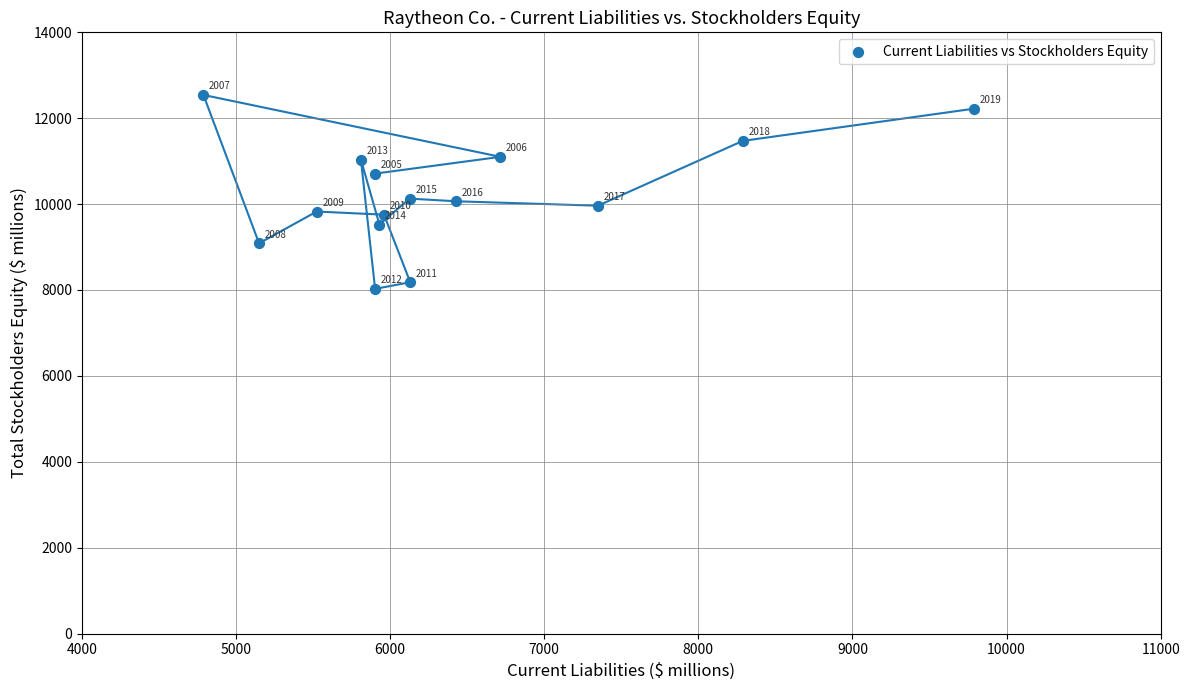

What is the range of X values (max minus min)?

5003